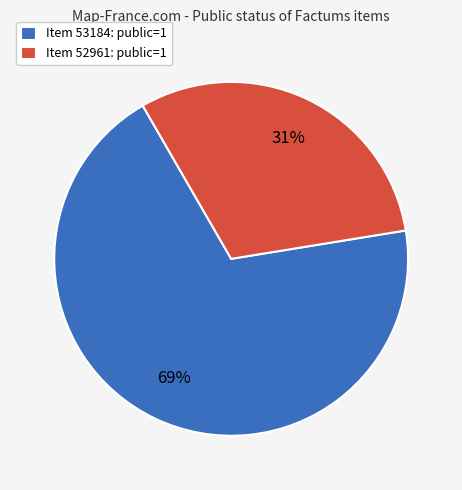

Between Item 53184: public=1 and Item 52961: public=1, which is larger?

Item 53184: public=1